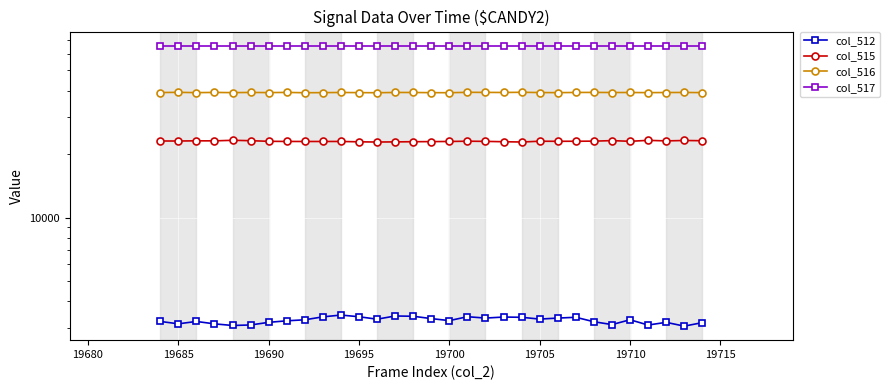

Reading right to left, extract all data points from this chart.

col_512: 3172	3053	3182	3090	3273	3105	3203	3363	3334	3297	3363	3372	3334	3384	3243	3315	3401	3411	3294	3383	3446	3379	3272	3236	3182	3092	3075	3130	3213	3131	3214
col_515: 23166	23225	23121	23260	23020	23195	23058	23035	23020	23040	22842	22912	23001	23045	22976	22943	22917	22872	22836	22889	22982	22974	22973	22985	23017	23174	23273	23130	23139	23091	23101
col_516: 39197	39257	39232	39185	39242	39235	39280	39259	39178	39226	39330	39251	39284	39316	39150	39175	39245	39259	39142	39187	39253	39190	39142	39278	39202	39269	39187	39275	39183	39313	39220
col_517: 65535	65535	65535	65535	65535	65535	65535	65535	65535	65535	65535	65535	65535	65535	65535	65535	65535	65535	65535	65535	65535	65535	65535	65535	65535	65535	65535	65535	65535	65535	65535